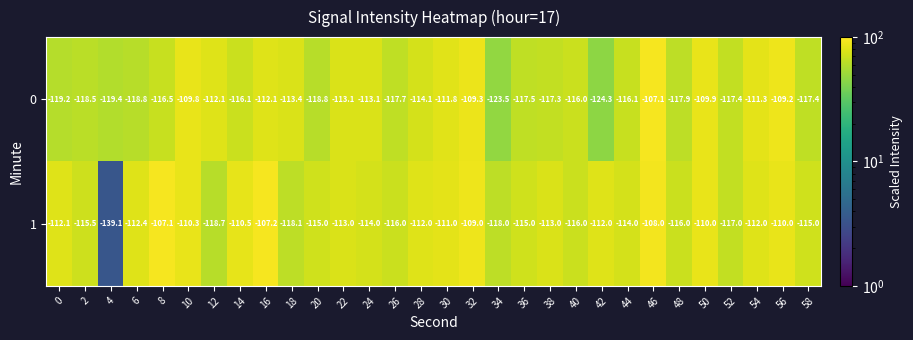

What is the minimum value for 0?

-124.3